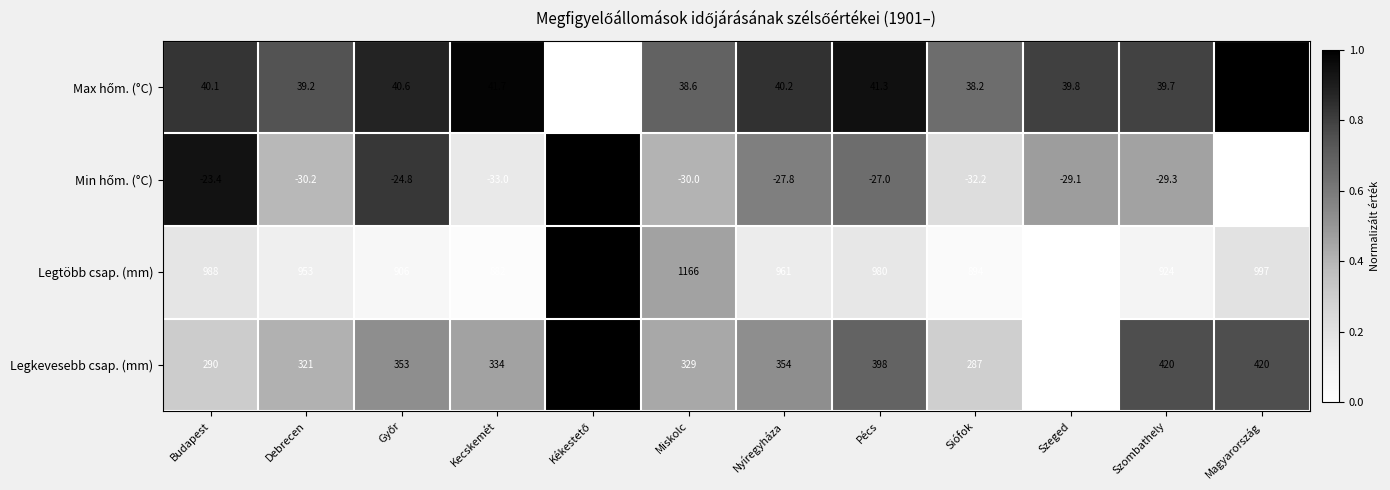

What is the difference between the highest and lowest values at Szombathely?

953.3